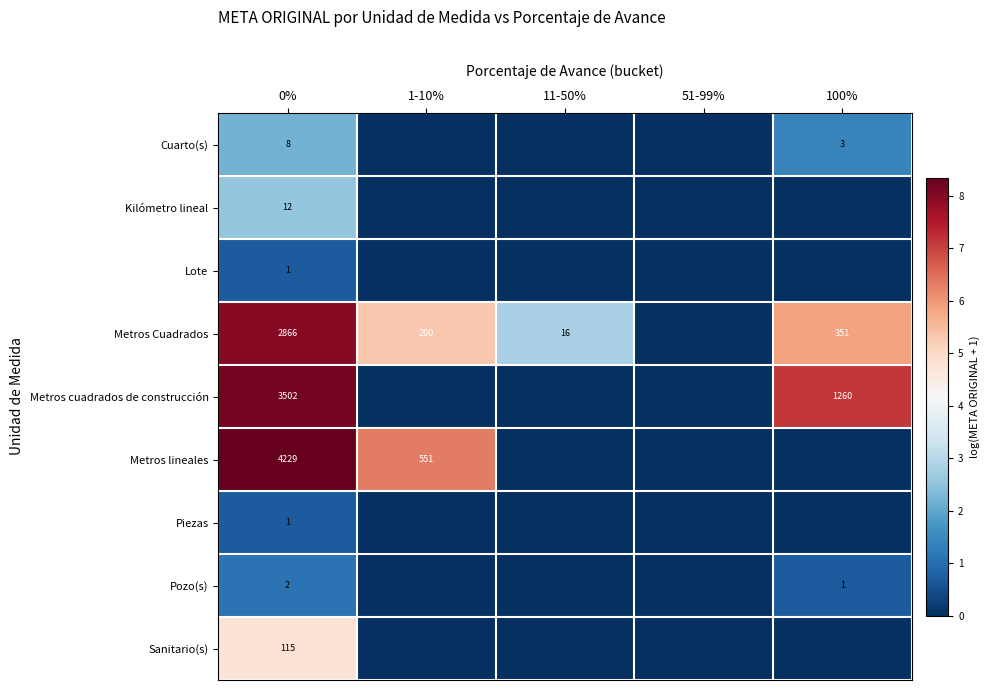

At how many categories does at least one series exceed 6?

3